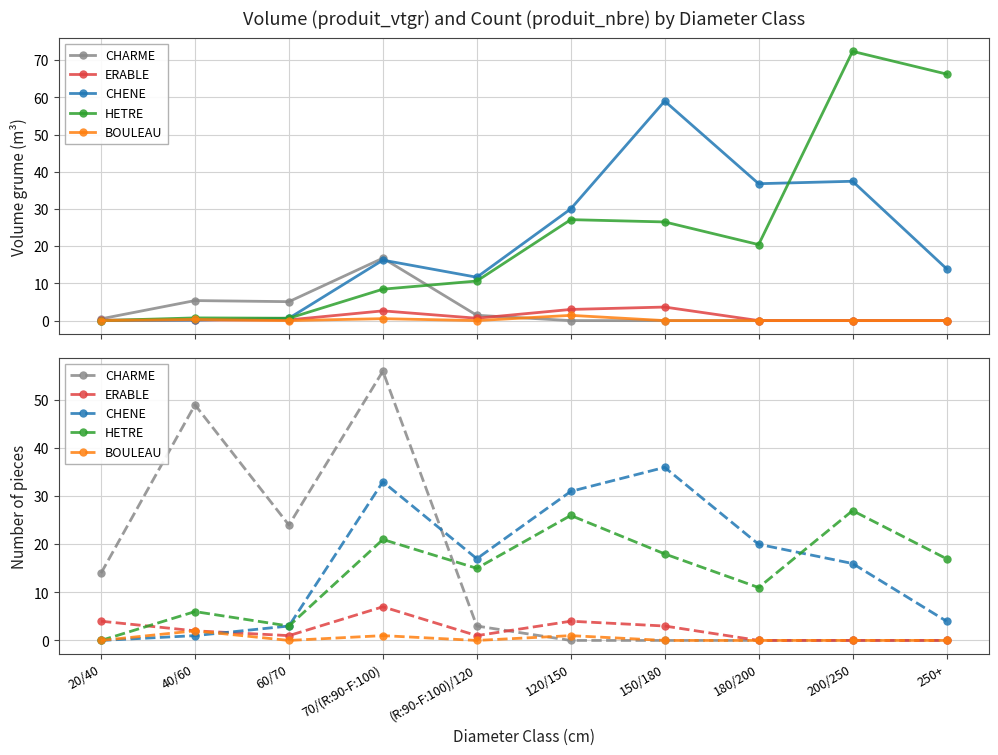

Where does the CHENE series first go above 17?

70/(R:90-F:100)